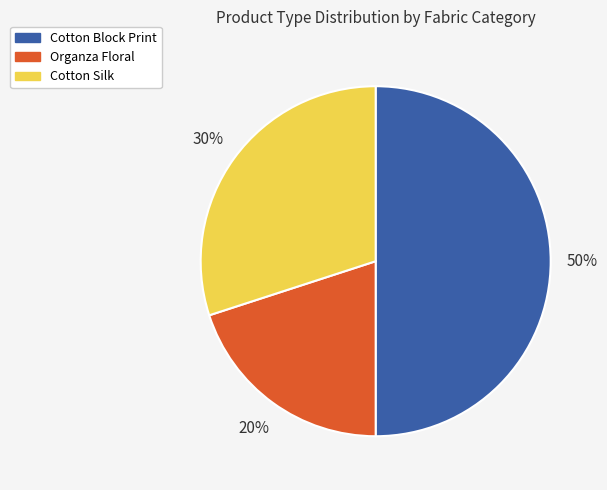

Count the number of slices in the pie.

3